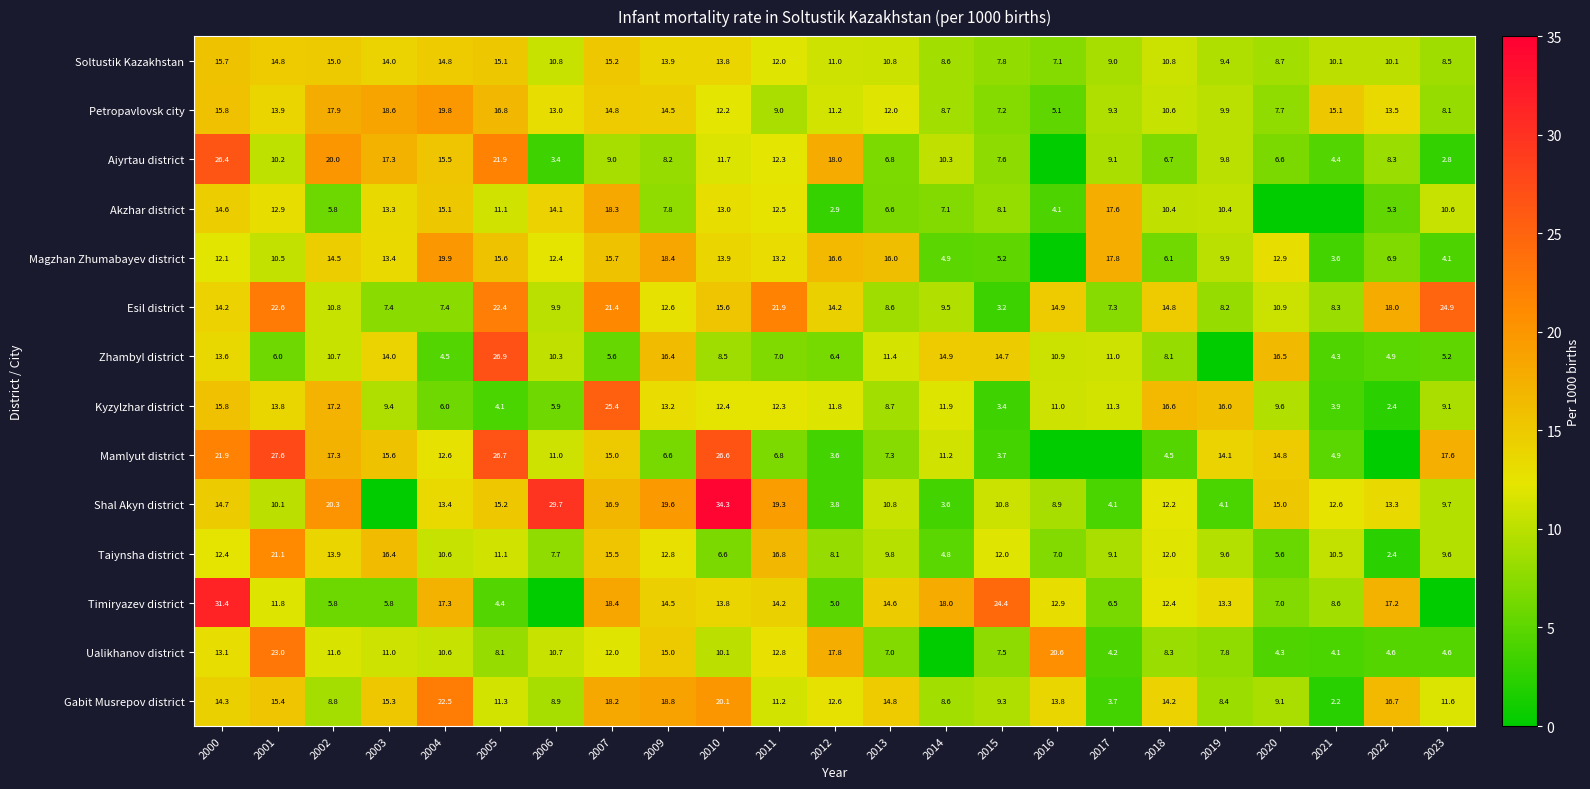

What is the difference between the maximum and second lowest values in the Kyzylzhar district series?

22.0